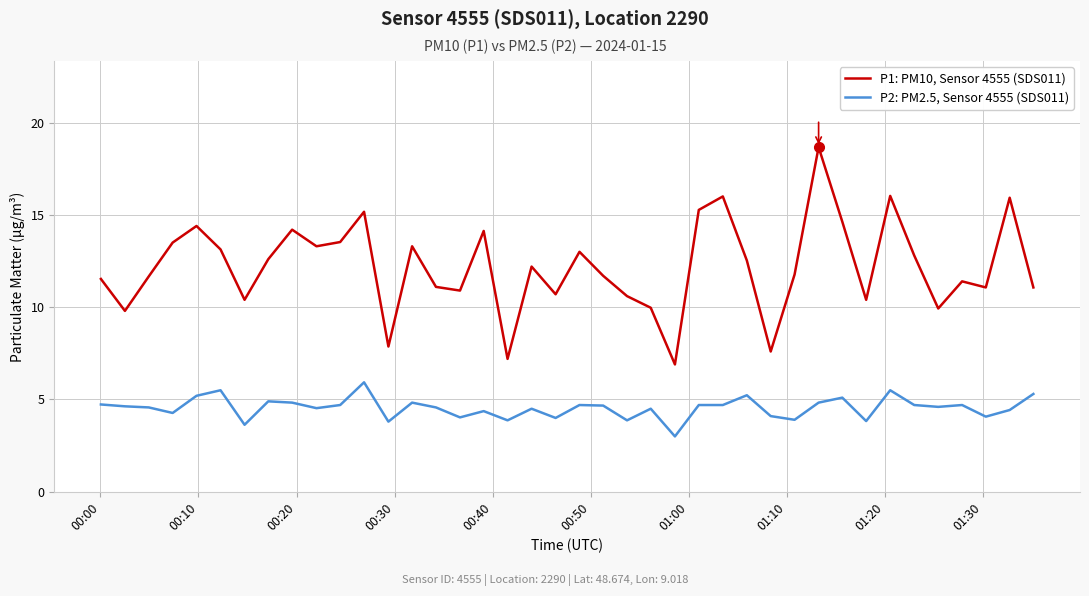

What is the minimum value shown in the chart?

3.0